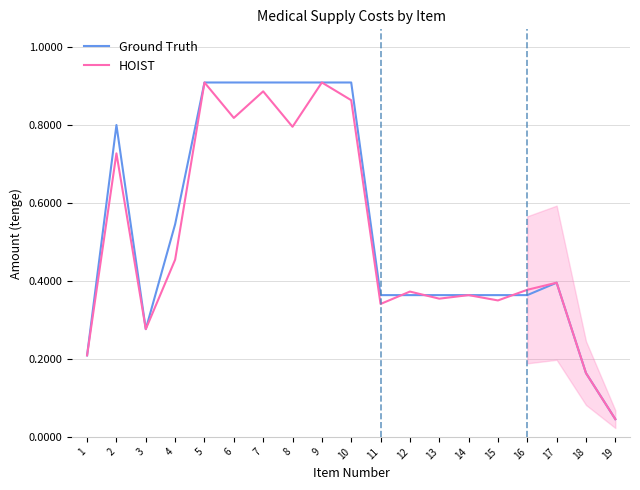

At which category does Ground Truth reach its first local peak?

2